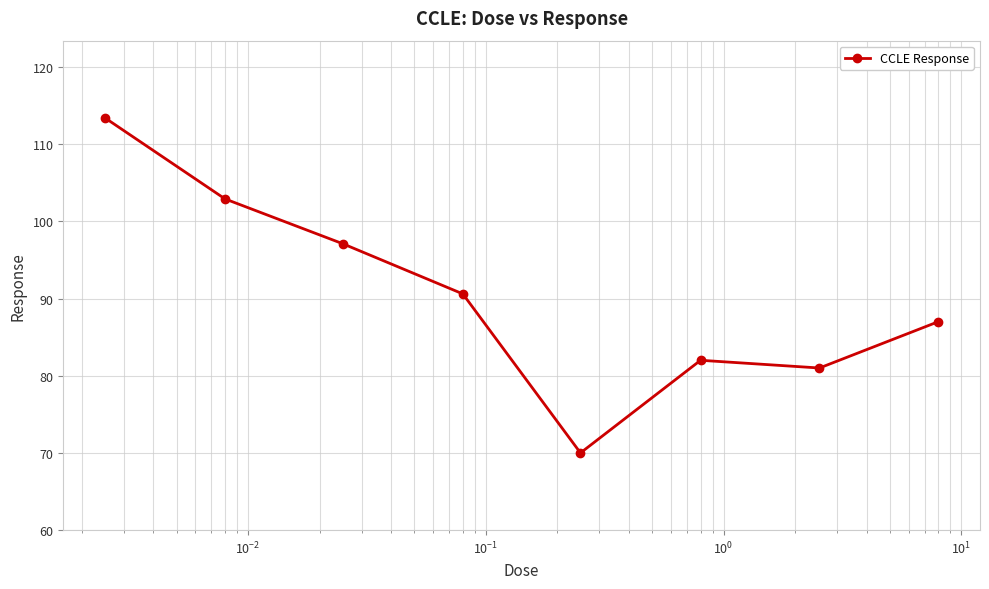

What is the value of the 5th point from the left?

70.0